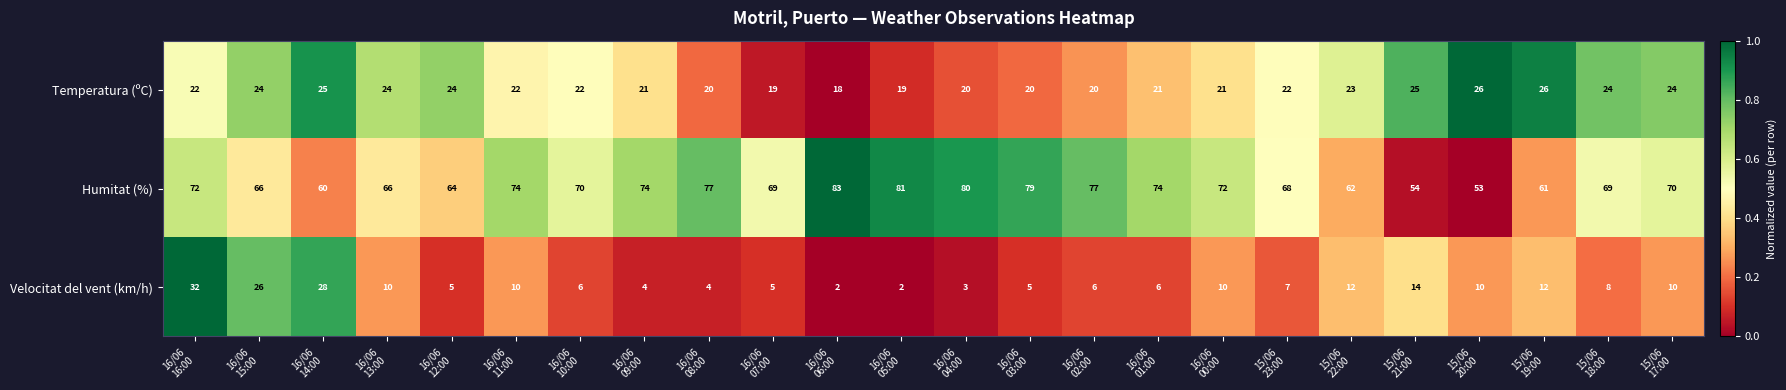

Count the Temperatura (ºC) values in the range 20 to 24.

17